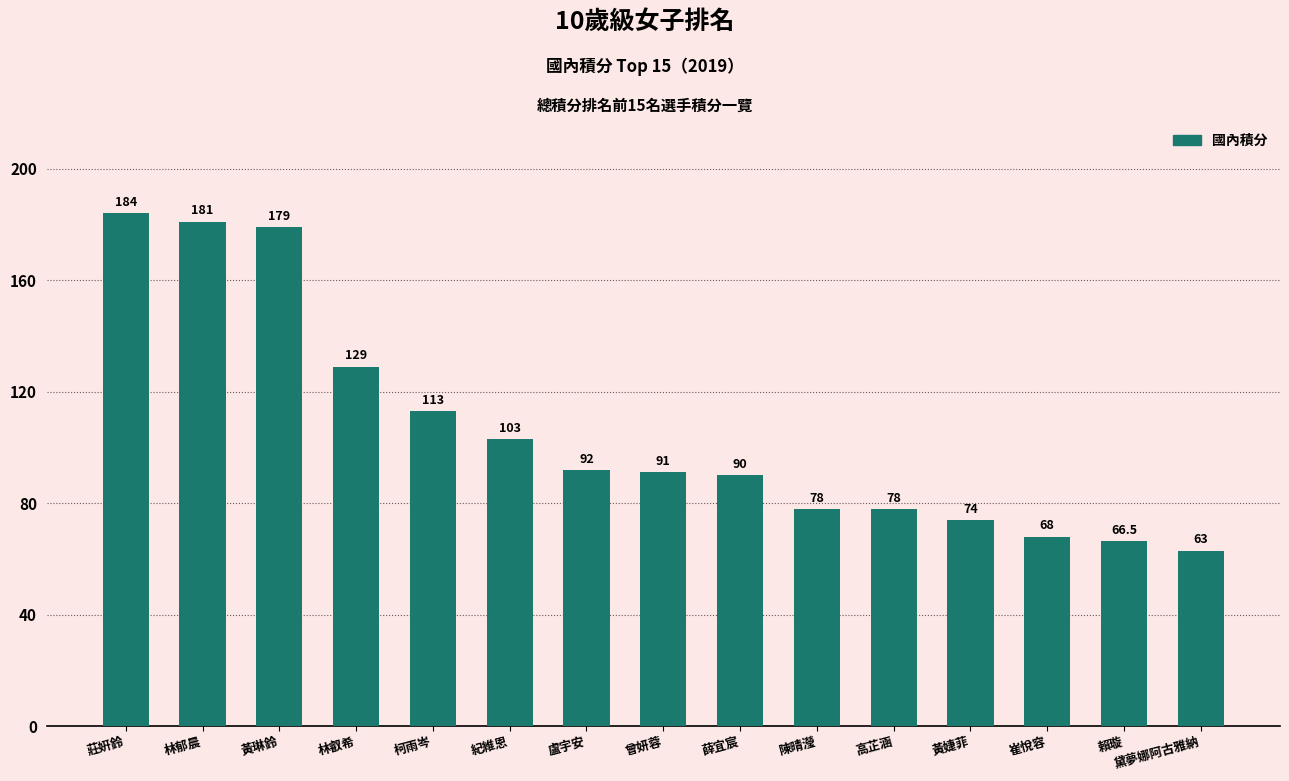

What is the change in value from 黃琳鈴 to 黛夢娜阿古雅納?

-116.0